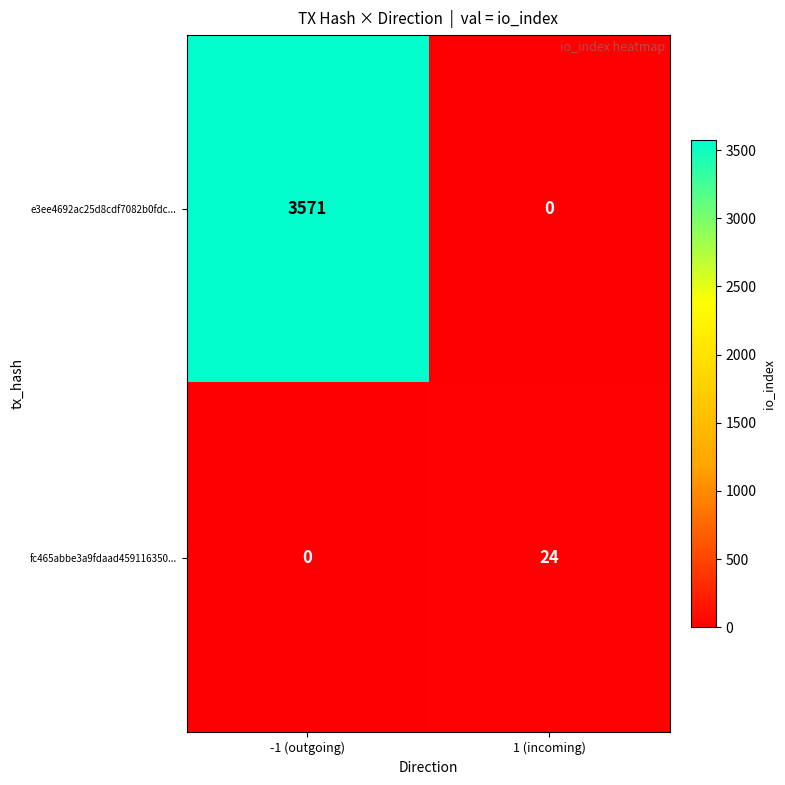

Reading right to left, transcribe all the data shown in this chart.

e3ee4692ac25d8cdf7082b0fdc...: 1 (incoming)=0	-1 (outgoing)=3571
fc465abbe3a9fdaad459116350...: 1 (incoming)=24	-1 (outgoing)=0